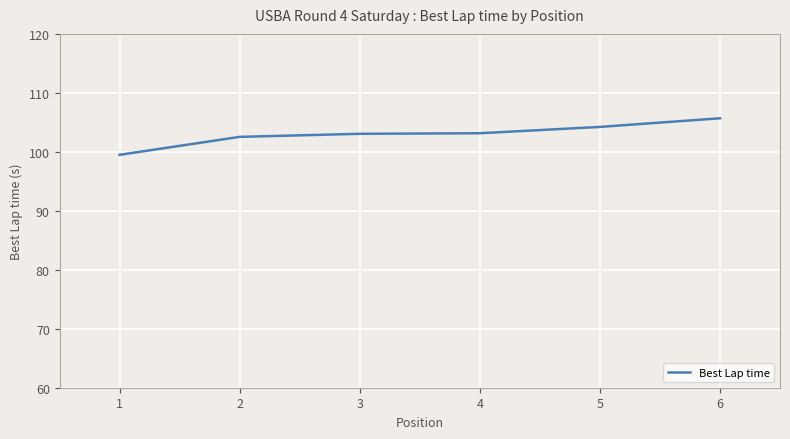

How many series are shown in this chart?

1